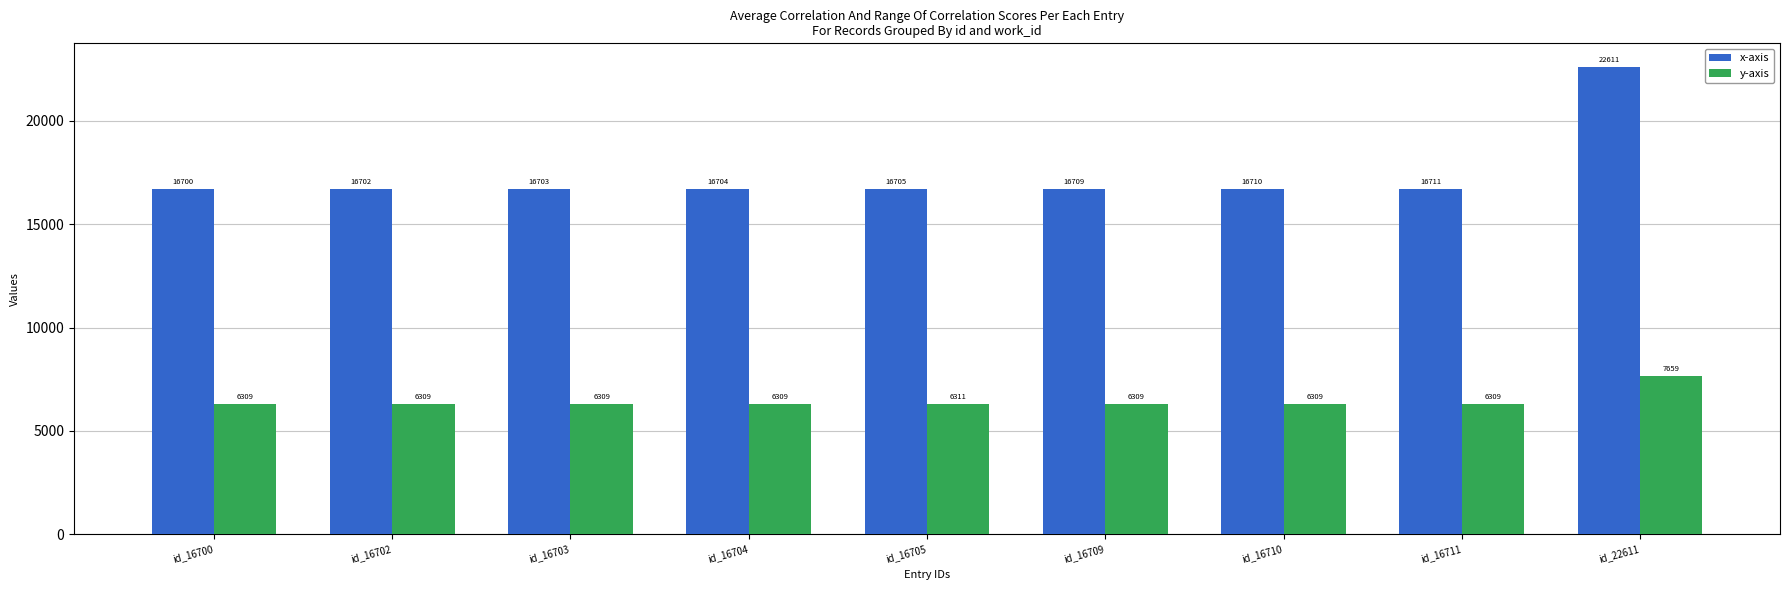

True or false: y-axis has a value of 4122 at id_16711.

False